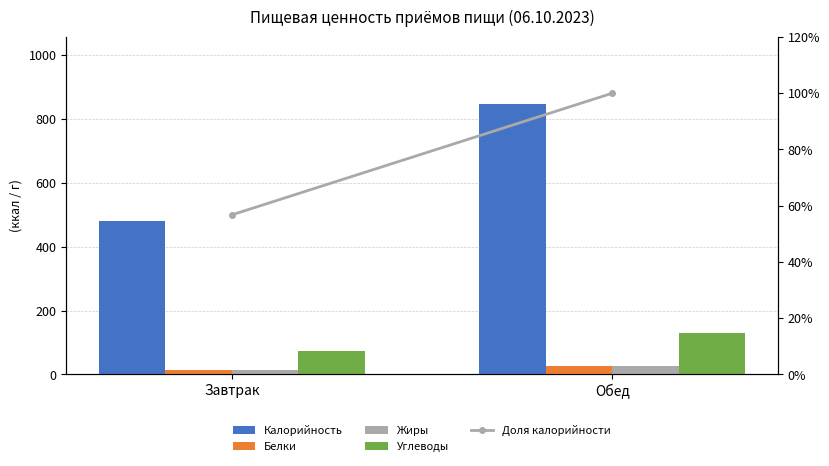

Reading left to right, extract all data points from this chart.

Калорийность: Завтрак=479.5	Обед=845.0
Белки: Завтрак=14.5	Обед=26.6
Жиры: Завтрак=14.1	Обед=24.9
Углеводы: Завтрак=72.9	Обед=128.8
Доля калорийности: Завтрак=0.6	Обед=1.0